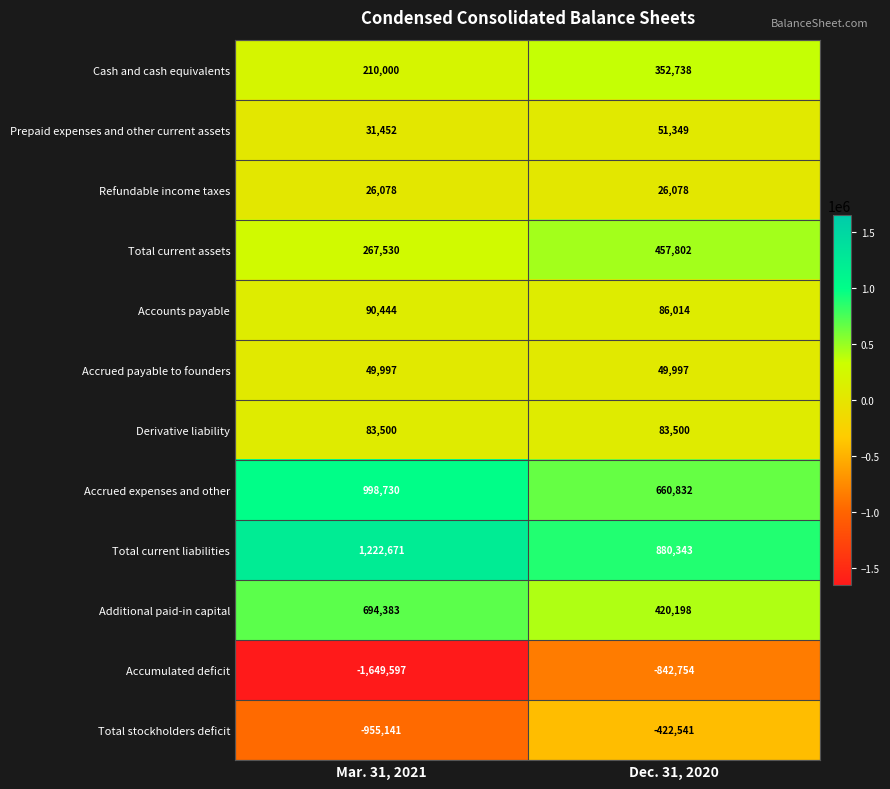

True or false: Total stockholders deficit has a value of -1646014 at Mar. 31, 2021.

False